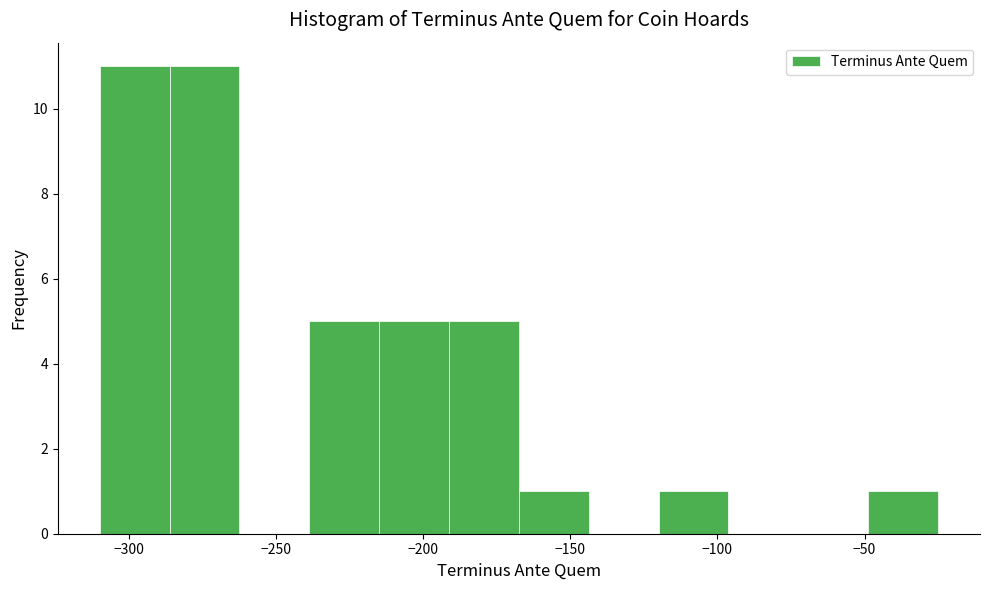

Reading left to right, list every bar in this chart as the range it spans on the x-axis followed by its height. Neither the bar edges nor the heights are printed on the chart, so give them approximately, as read against the axes.

-310 to -285: 11
-285 to -260: 11
-260 to -240: 0
-240 to -215: 5
-215 to -190: 5
-190 to -165: 5
-165 to -145: 1
-145 to -120: 0
-120 to -95: 1
-95 to -70: 0
-70 to -50: 0
-50 to -25: 1